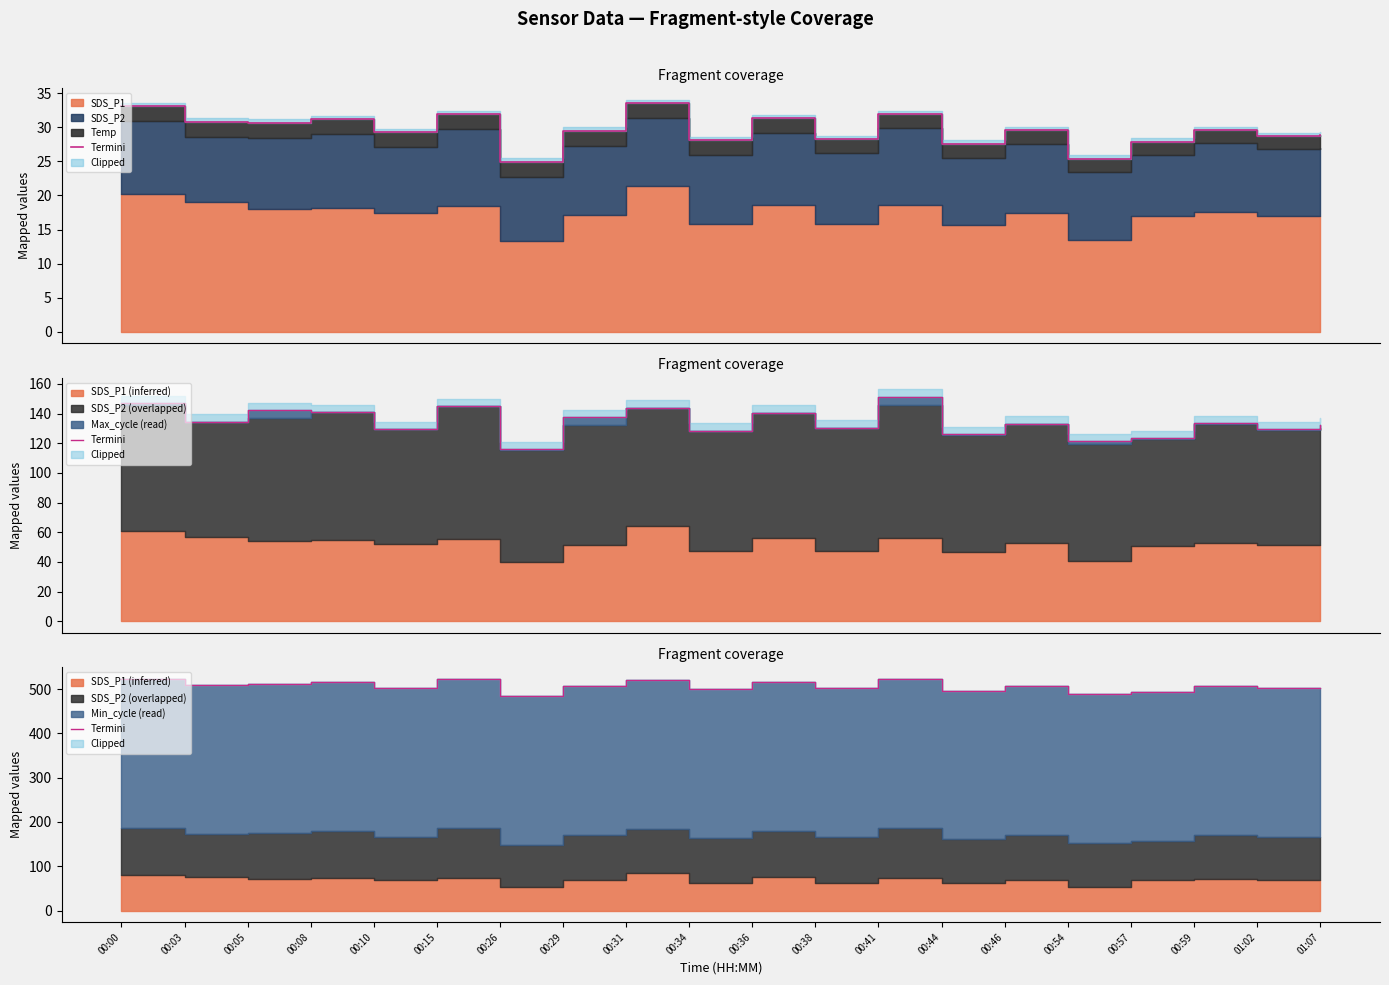

Between 01:02 and 00:03, which is larger?

00:03